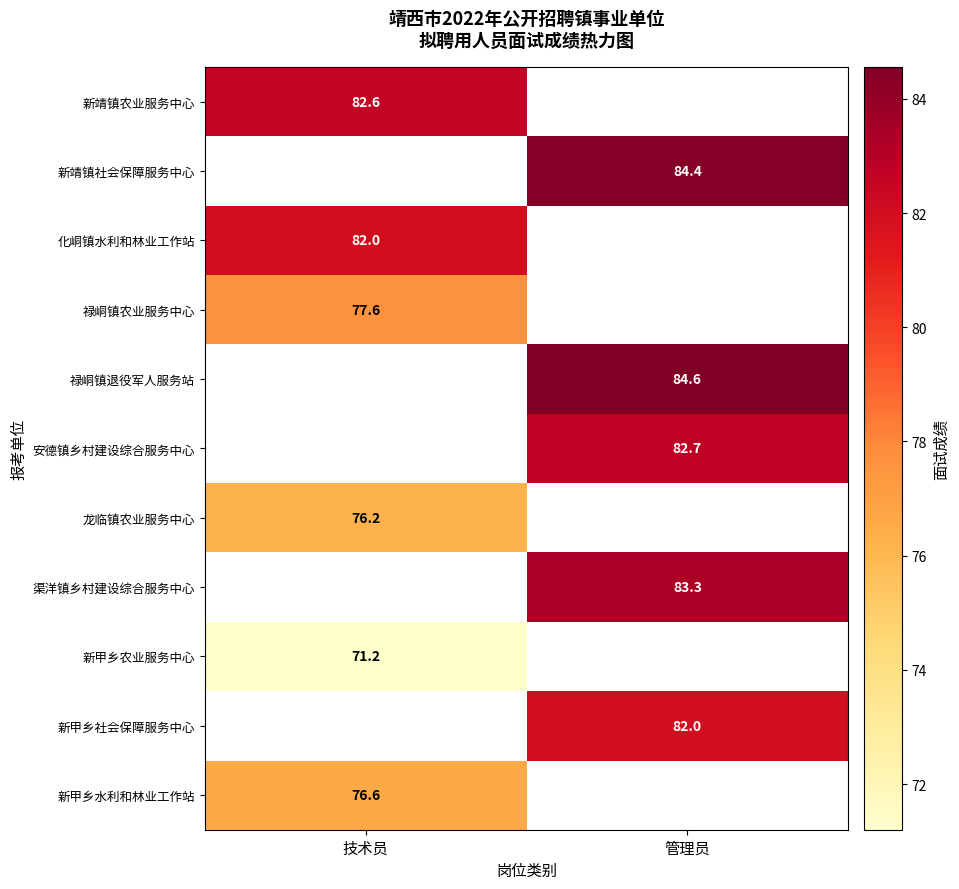

The 新甲乡社会保障服务中心 series shows 122.3 at 管理员. True or false?

False